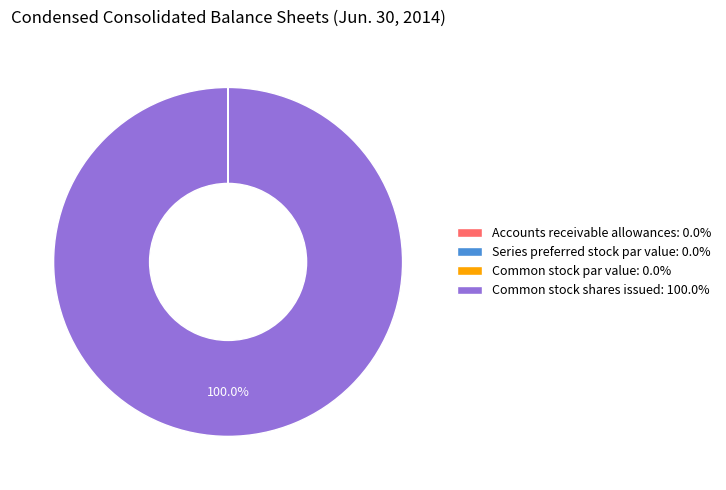

Does Common stock shares issued: 100.0% represent more than half of the total?

Yes